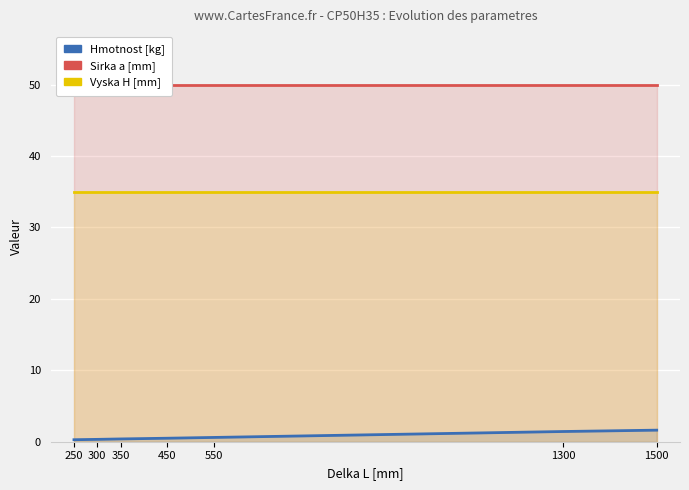

True or false: Sirka a [mm] has a value of 33.7 at 1300.

False